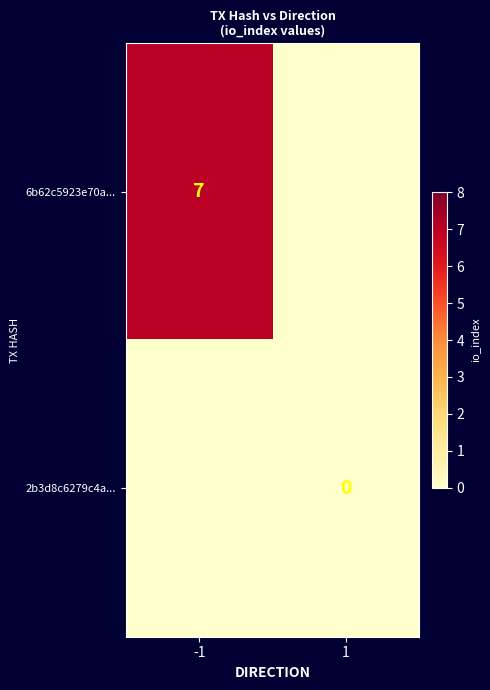

Is it true that 6b62c5923e70a... equals 9 at -1?

False